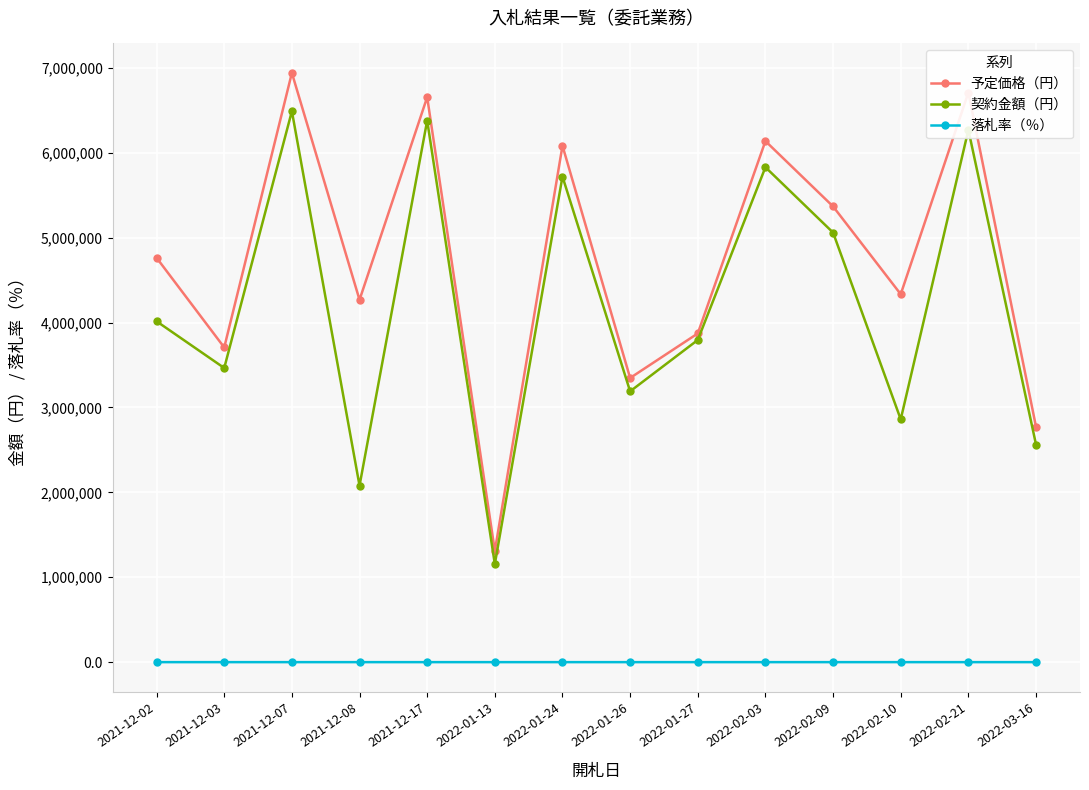

What is the sum of the 落札率（％） values at 2022-01-13 and 2021-12-17?

188.8